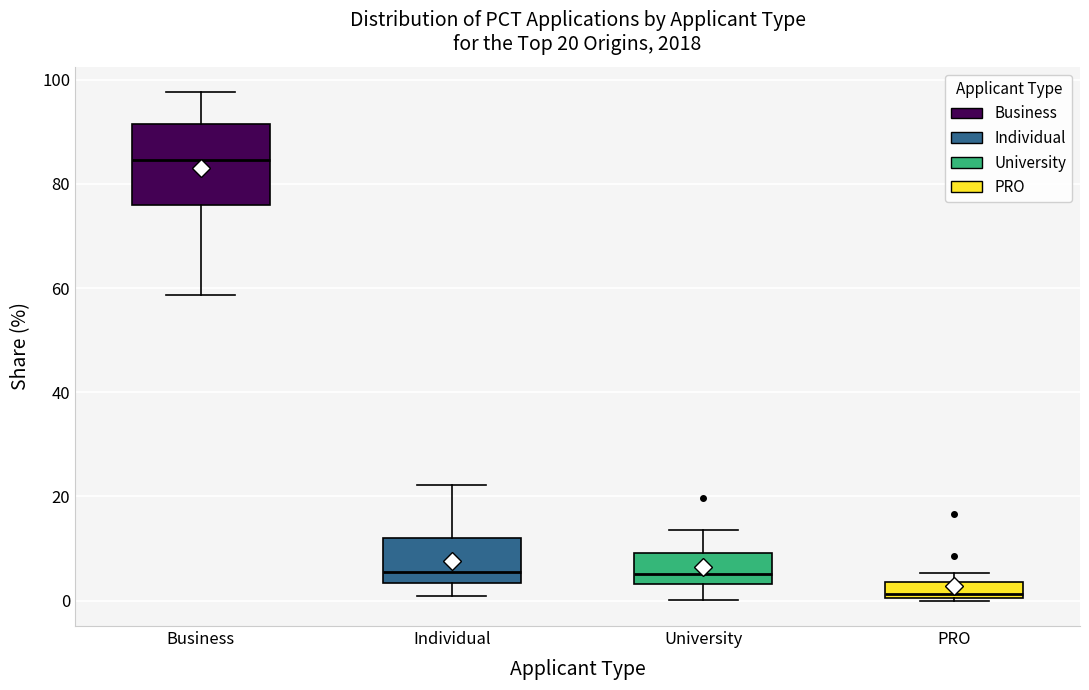

Which box has the lowest median line?

PRO